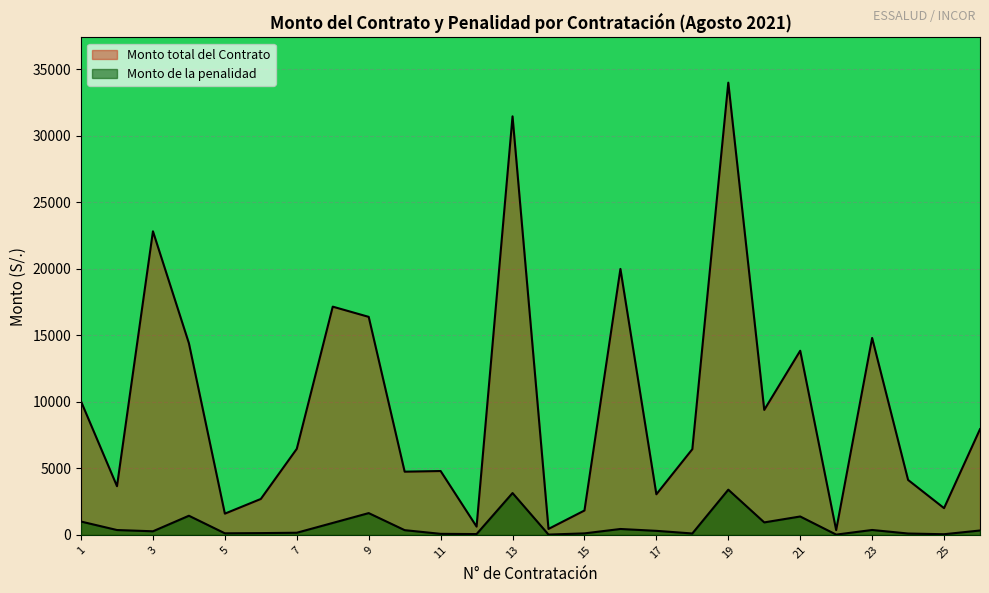

Count the number of categories in the chart.

26